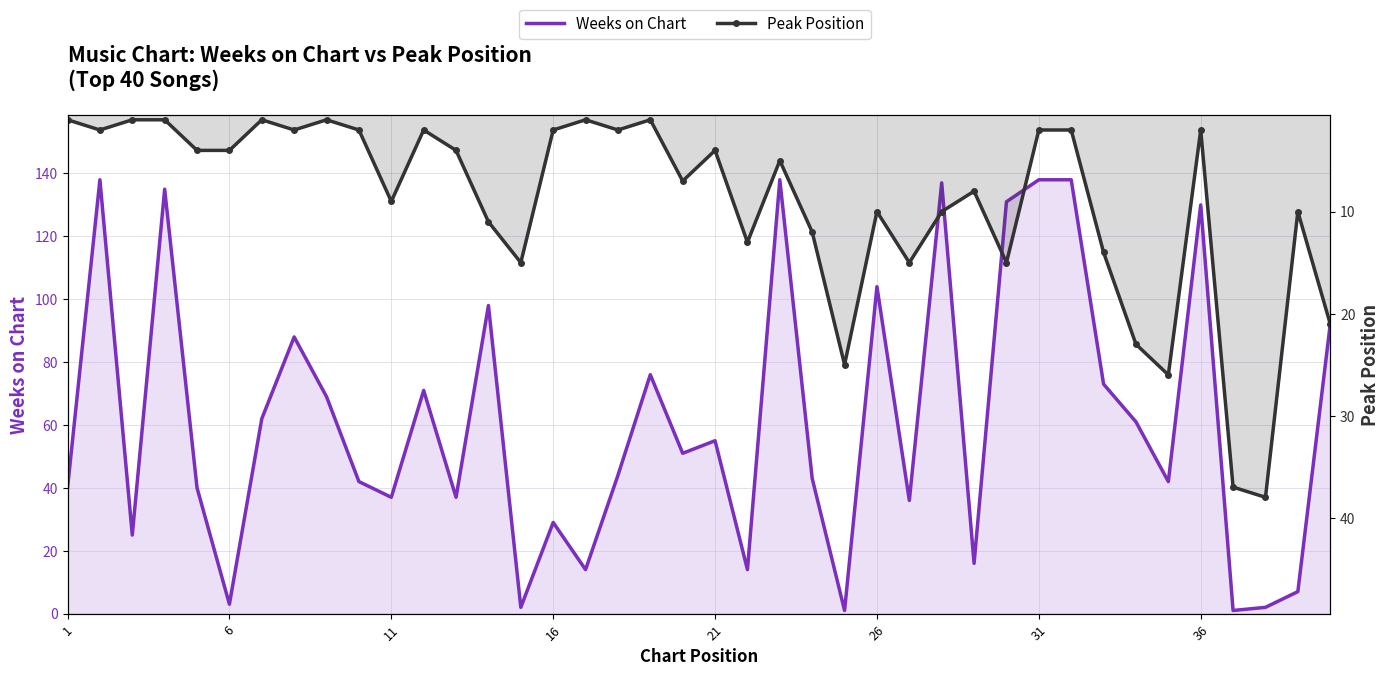

Reading left to right, extract all data points from this chart.

Weeks on Chart: 40	138	25	135	40	3	62	88	69	42	37	71	37	98	2	29	14	44	76	51	55	14	138	43	1	104	36	137	16	131	138	138	73	61	42	130	1	2	7	92
Peak Position: 1	2	1	1	4	4	1	2	1	2	9	2	4	11	15	2	1	2	1	7	4	13	5	12	25	10	15	10	8	15	2	2	14	23	26	2	37	38	10	21